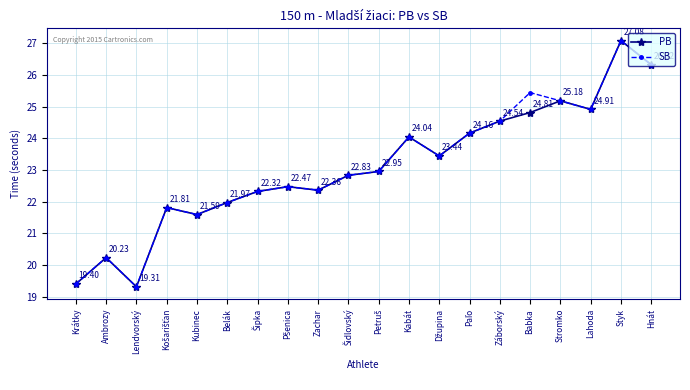

Where is the first local maximum for SB?

Ambrozy